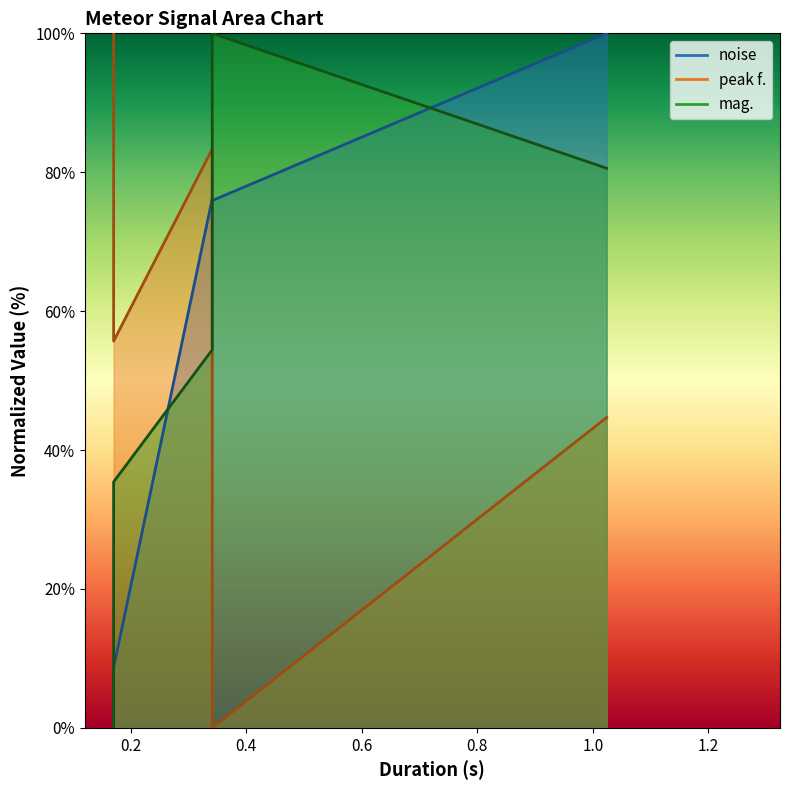

What are all the series names shown in the legend?

noise, peak f., mag.